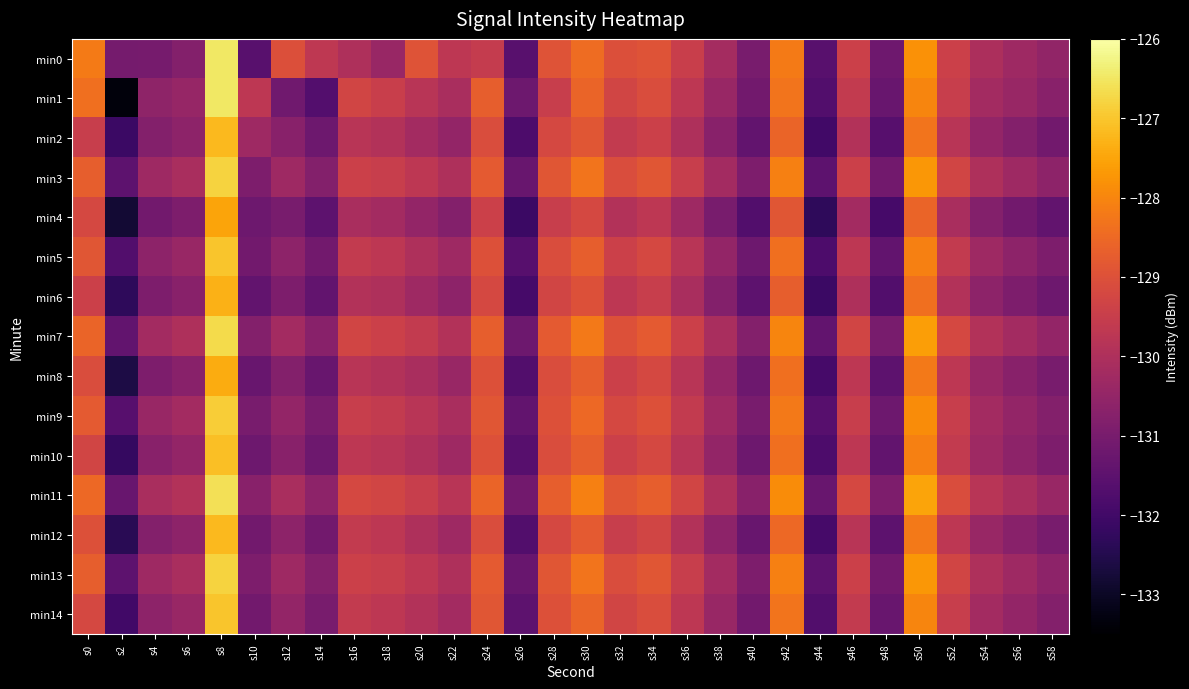

Reading left to right, transcribe all the data shown in this chart.

min0: s0=-128.2	s2=-131.0	s4=-131.0	s6=-130.8	s8=-126.5	s10=-131.6	s12=-129.0	s14=-129.7	s16=-130.0	s18=-130.4	s20=-129.0	s22=-129.7	s24=-129.6	s26=-131.6	s28=-129.0	s30=-128.4	s32=-129.0	s34=-128.9	s36=-129.5	s38=-130.2	s40=-131.0	s42=-128.2	s44=-131.6	s46=-129.4	s48=-131.2	s50=-127.8	s52=-129.4	s54=-130.0	s56=-130.3	s58=-130.5
min1: s0=-128.4	s2=-133.3	s4=-130.6	s6=-130.4	s8=-126.5	s10=-129.7	s12=-131.1	s14=-131.7	s16=-129.3	s18=-129.5	s20=-129.8	s22=-130.1	s24=-128.7	s26=-131.2	s28=-129.5	s30=-128.6	s32=-129.3	s34=-129.1	s36=-129.7	s38=-130.4	s40=-131.1	s42=-128.3	s44=-131.7	s46=-129.6	s48=-131.3	s50=-128.0	s52=-129.5	s54=-130.2	s56=-130.4	s58=-130.7
min2: s0=-129.5	s2=-132.1	s4=-130.8	s6=-130.6	s8=-127.2	s10=-130.3	s12=-130.7	s14=-131.2	s16=-129.8	s18=-129.9	s20=-130.2	s22=-130.5	s24=-129.1	s26=-131.8	s28=-129.2	s30=-128.9	s32=-129.6	s34=-129.4	s36=-130.0	s38=-130.7	s40=-131.4	s42=-128.6	s44=-132.0	s46=-129.9	s48=-131.6	s50=-128.3	s52=-129.8	s54=-130.5	s56=-130.8	s58=-131.1
min3: s0=-128.7	s2=-131.5	s4=-130.3	s6=-130.1	s8=-126.8	s10=-130.9	s12=-130.3	s14=-130.8	s16=-129.4	s18=-129.5	s20=-129.7	s22=-130.0	s24=-128.8	s26=-131.3	s28=-128.9	s30=-128.3	s32=-129.1	s34=-128.9	s36=-129.5	s38=-130.2	s40=-130.9	s42=-128.1	s44=-131.5	s46=-129.4	s48=-131.1	s50=-127.7	s52=-129.3	s54=-130.0	s56=-130.3	s58=-130.6
min4: s0=-129.2	s2=-132.8	s4=-131.1	s6=-130.9	s8=-127.5	s10=-131.2	s12=-131.0	s14=-131.5	s16=-130.1	s18=-130.2	s20=-130.5	s22=-130.8	s24=-129.4	s26=-132.1	s28=-129.5	s30=-129.2	s32=-129.9	s34=-129.7	s36=-130.3	s38=-131.0	s40=-131.7	s42=-128.9	s44=-132.3	s46=-130.2	s48=-131.9	s50=-128.6	s52=-130.1	s54=-130.8	s56=-131.1	s58=-131.4
min5: s0=-128.9	s2=-131.7	s4=-130.6	s6=-130.4	s8=-127.0	s10=-131.1	s12=-130.6	s14=-131.1	s16=-129.6	s18=-129.7	s20=-130.0	s22=-130.3	s24=-129.0	s26=-131.6	s28=-129.1	s30=-128.7	s32=-129.4	s34=-129.2	s36=-129.8	s38=-130.5	s40=-131.2	s42=-128.4	s44=-131.8	s46=-129.7	s48=-131.4	s50=-128.1	s52=-129.6	s54=-130.3	s56=-130.6	s58=-130.9
min6: s0=-129.4	s2=-132.3	s4=-130.9	s6=-130.7	s8=-127.3	s10=-131.4	s12=-130.9	s14=-131.4	s16=-129.9	s18=-130.0	s20=-130.3	s22=-130.6	s24=-129.2	s26=-131.9	s28=-129.3	s30=-129.0	s32=-129.7	s34=-129.5	s36=-130.1	s38=-130.8	s40=-131.5	s42=-128.7	s44=-132.1	s46=-130.0	s48=-131.7	s50=-128.4	s52=-129.9	s54=-130.6	s56=-130.9	s58=-131.2
min7: s0=-128.6	s2=-131.4	s4=-130.2	s6=-130.0	s8=-126.7	s10=-130.8	s12=-130.2	s14=-130.7	s16=-129.3	s18=-129.4	s20=-129.6	s22=-129.9	s24=-128.7	s26=-131.2	s28=-128.8	s30=-128.2	s32=-129.0	s34=-128.8	s36=-129.4	s38=-130.1	s40=-130.8	s42=-128.0	s44=-131.4	s46=-129.3	s48=-131.0	s50=-127.6	s52=-129.2	s54=-129.9	s56=-130.2	s58=-130.5
min8: s0=-129.1	s2=-132.6	s4=-130.9	s6=-130.7	s8=-127.4	s10=-131.3	s12=-130.8	s14=-131.3	s16=-129.8	s18=-129.9	s20=-130.1	s22=-130.4	s24=-129.0	s26=-131.7	s28=-129.1	s30=-128.7	s32=-129.4	s34=-129.2	s36=-129.8	s38=-130.5	s40=-131.2	s42=-128.4	s44=-131.9	s46=-129.7	s48=-131.5	s50=-128.2	s52=-129.7	s54=-130.4	s56=-130.7	s58=-131.0
min9: s0=-128.8	s2=-131.6	s4=-130.4	s6=-130.2	s8=-126.9	s10=-131.0	s12=-130.5	s14=-131.0	s16=-129.5	s18=-129.6	s20=-129.8	s22=-130.1	s24=-128.9	s26=-131.4	s28=-129.0	s30=-128.5	s32=-129.2	s34=-129.0	s36=-129.6	s38=-130.3	s40=-131.0	s42=-128.2	s44=-131.6	s46=-129.5	s48=-131.2	s50=-127.9	s52=-129.5	s54=-130.2	s56=-130.5	s58=-130.8
min10: s0=-129.3	s2=-132.2	s4=-130.7	s6=-130.5	s8=-127.1	s10=-131.2	s12=-130.7	s14=-131.2	s16=-129.7	s18=-129.8	s20=-130.0	s22=-130.3	s24=-129.0	s26=-131.6	s28=-129.1	s30=-128.7	s32=-129.4	s34=-129.2	s36=-129.8	s38=-130.5	s40=-131.2	s42=-128.4	s44=-131.8	s46=-129.7	s48=-131.4	s50=-128.1	s52=-129.6	s54=-130.3	s56=-130.6	s58=-130.9
min11: s0=-128.5	s2=-131.3	s4=-130.1	s6=-129.9	s8=-126.6	s10=-130.7	s12=-130.1	s14=-130.6	s16=-129.2	s18=-129.3	s20=-129.5	s22=-129.8	s24=-128.6	s26=-131.1	s28=-128.7	s30=-128.1	s32=-128.9	s34=-128.7	s36=-129.3	s38=-130.0	s40=-130.7	s42=-127.9	s44=-131.3	s46=-129.2	s48=-130.9	s50=-127.5	s52=-129.1	s54=-129.8	s56=-130.1	s58=-130.4
min12: s0=-129.0	s2=-132.4	s4=-130.8	s6=-130.6	s8=-127.2	s10=-131.1	s12=-130.6	s14=-131.1	s16=-129.6	s18=-129.7	s20=-130.0	s22=-130.3	s24=-129.1	s26=-131.7	s28=-129.2	s30=-128.8	s32=-129.5	s34=-129.3	s36=-129.9	s38=-130.6	s40=-131.3	s42=-128.5	s44=-131.9	s46=-129.8	s48=-131.5	s50=-128.2	s52=-129.7	s54=-130.4	s56=-130.7	s58=-131.0
min13: s0=-128.7	s2=-131.5	s4=-130.3	s6=-130.1	s8=-126.8	s10=-130.9	s12=-130.3	s14=-130.8	s16=-129.4	s18=-129.5	s20=-129.7	s22=-130.0	s24=-128.8	s26=-131.3	s28=-128.9	s30=-128.3	s32=-129.1	s34=-128.9	s36=-129.5	s38=-130.2	s40=-130.9	s42=-128.1	s44=-131.5	s46=-129.4	s48=-131.1	s50=-127.7	s52=-129.3	s54=-130.0	s56=-130.3	s58=-130.6
min14: s0=-129.2	s2=-132.0	s4=-130.6	s6=-130.4	s8=-127.0	s10=-131.1	s12=-130.5	s14=-131.0	s16=-129.6	s18=-129.7	s20=-129.9	s22=-130.2	s24=-128.9	s26=-131.5	s28=-129.0	s30=-128.6	s32=-129.3	s34=-129.1	s36=-129.7	s38=-130.4	s40=-131.1	s42=-128.3	s44=-131.7	s46=-129.6	s48=-131.3	s50=-128.0	s52=-129.5	s54=-130.2	s56=-130.5	s58=-130.8